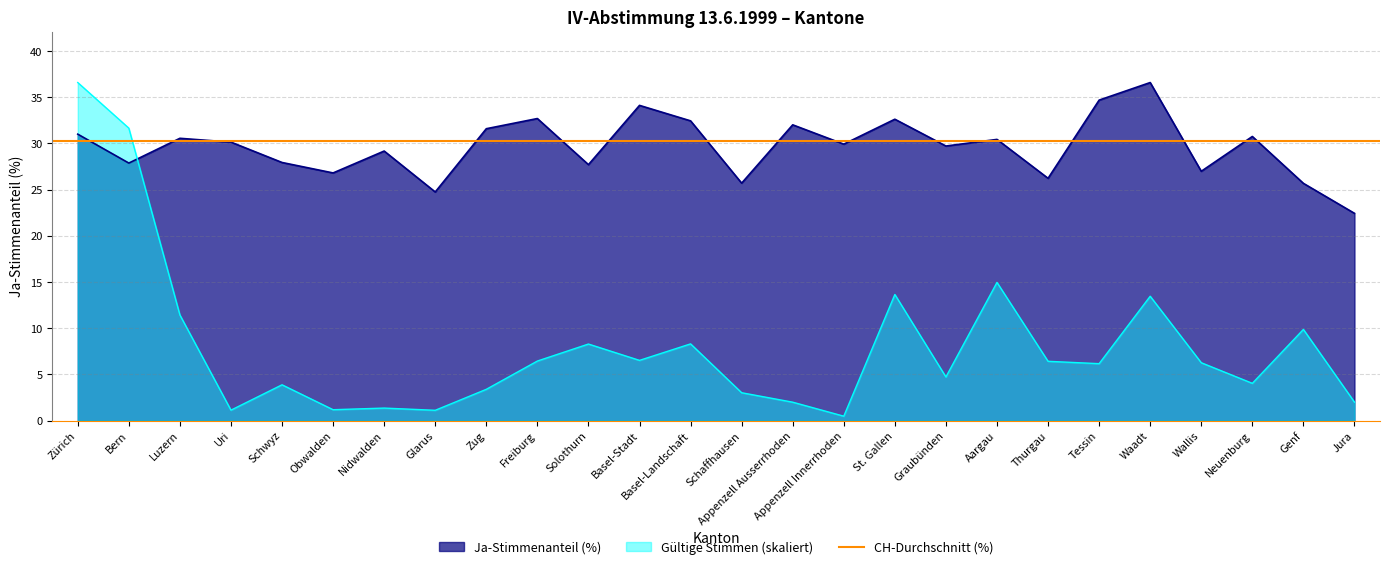

What is the smallest value displayed?

0.5